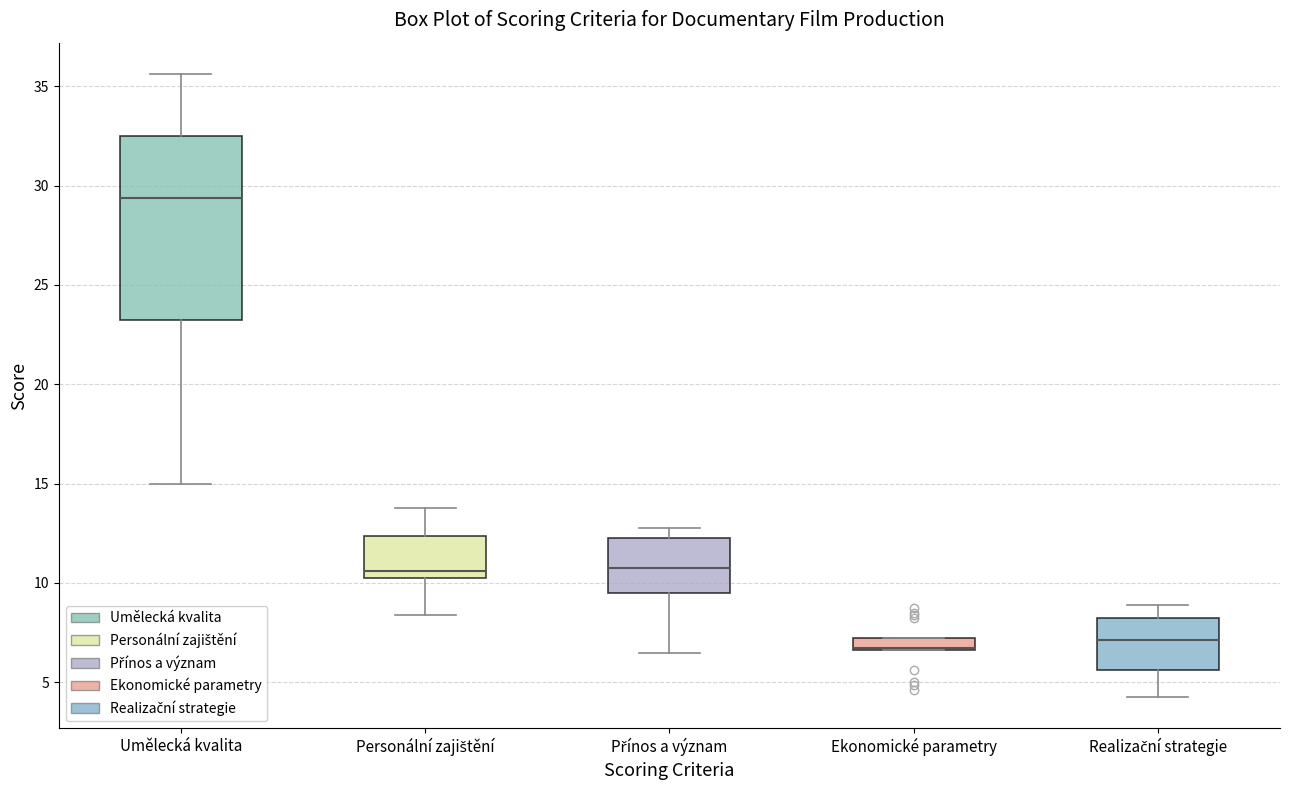

Where is the lower edge of the box for Personální zajištění on the y-axis? The values are not printed on the chart, so give them approximately, as read against the axis.

10.5